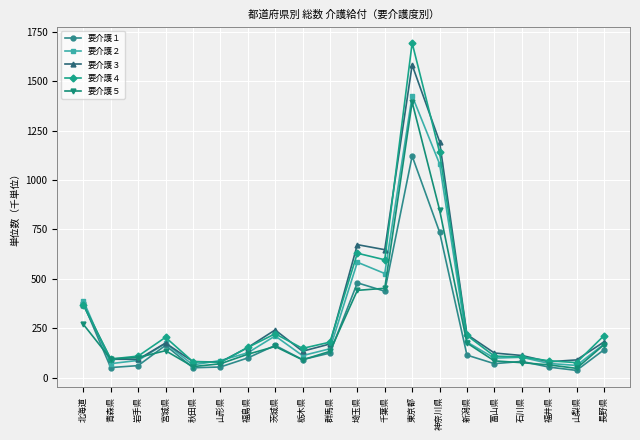

At which category is the sum across all series the highest?

東京都